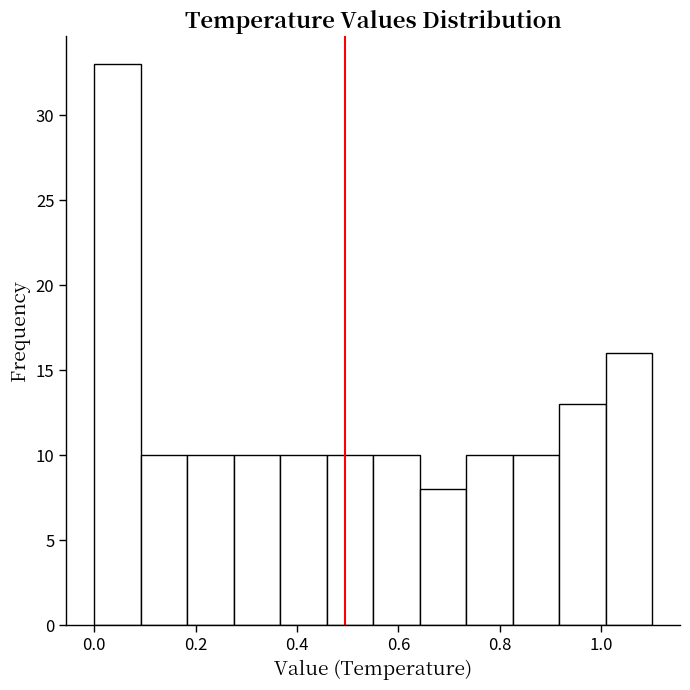

Over which range of the x-axis is the bar tallest?

0.00 to 0.10